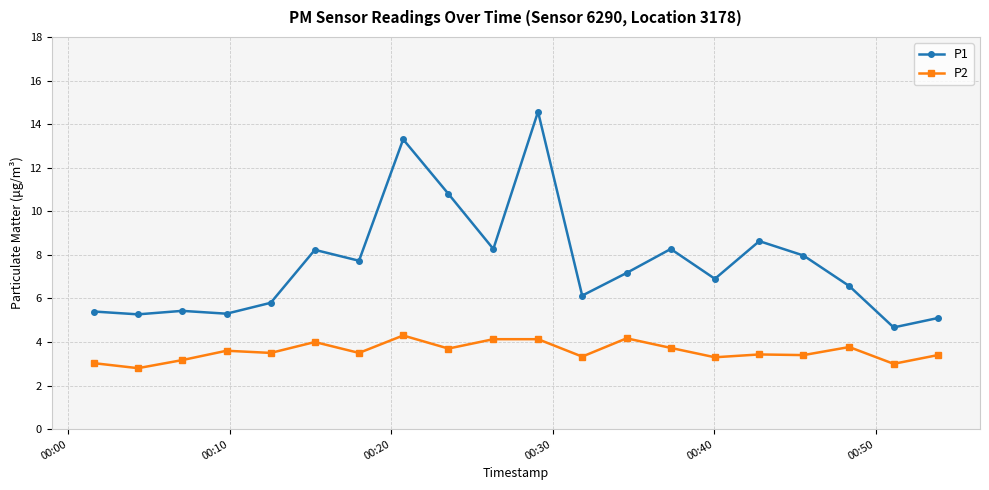

How many lines are shown in the chart?

2